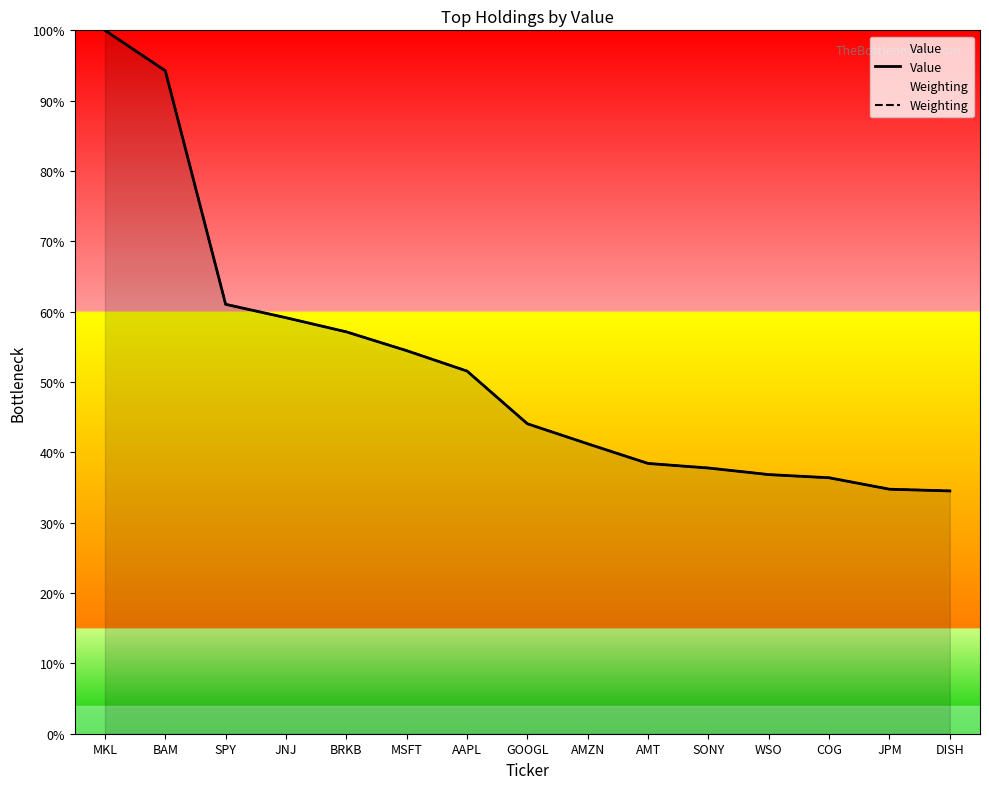

True or false: Value has more than 1 points higher than both neighbors.

False